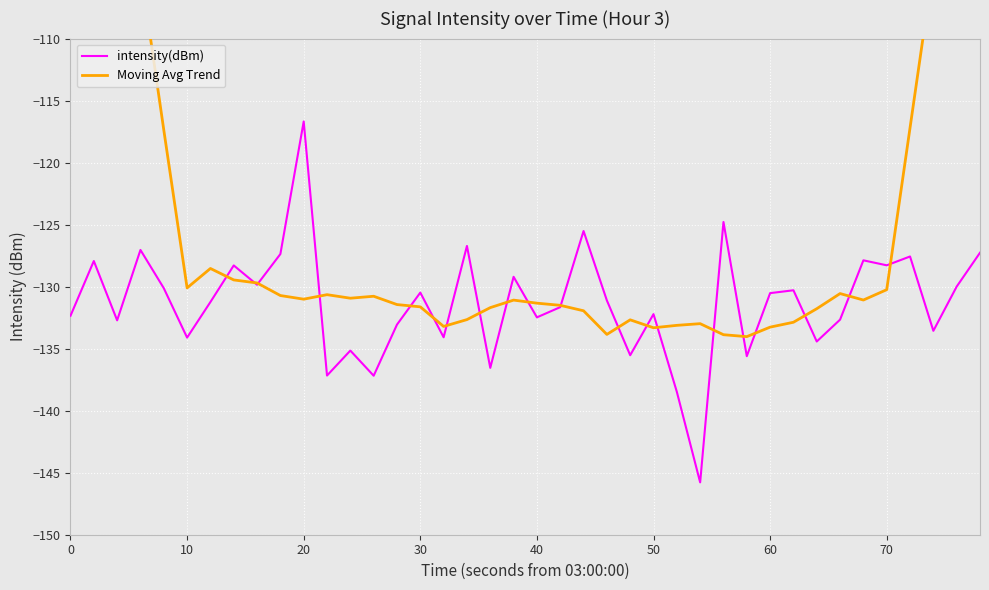

How many interior local peaks does the intensity(dBm) series have?

14